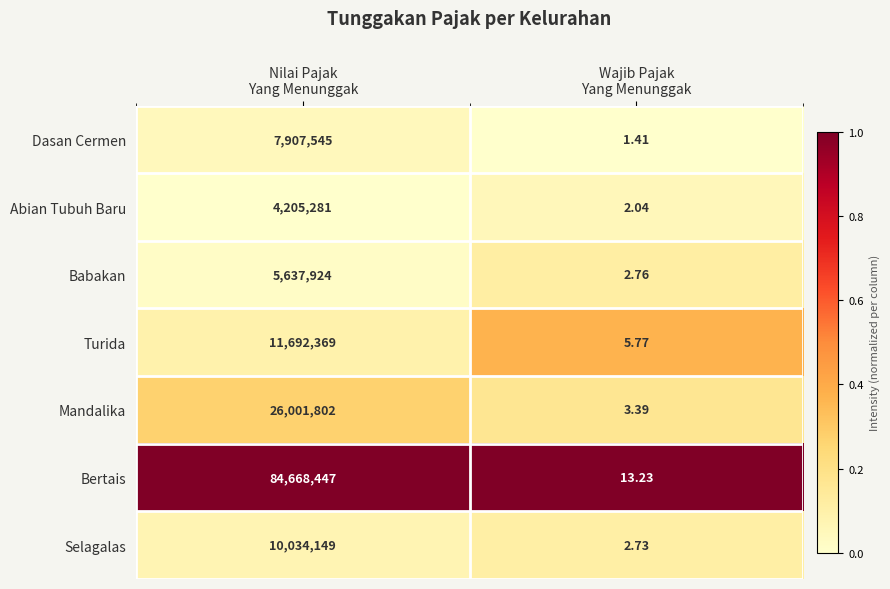

Which series has the largest total across all categories?

Bertais